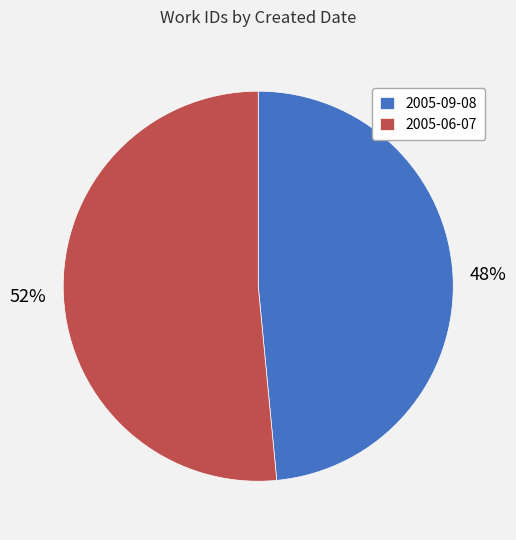

Which slice is the largest?

2005-06-07